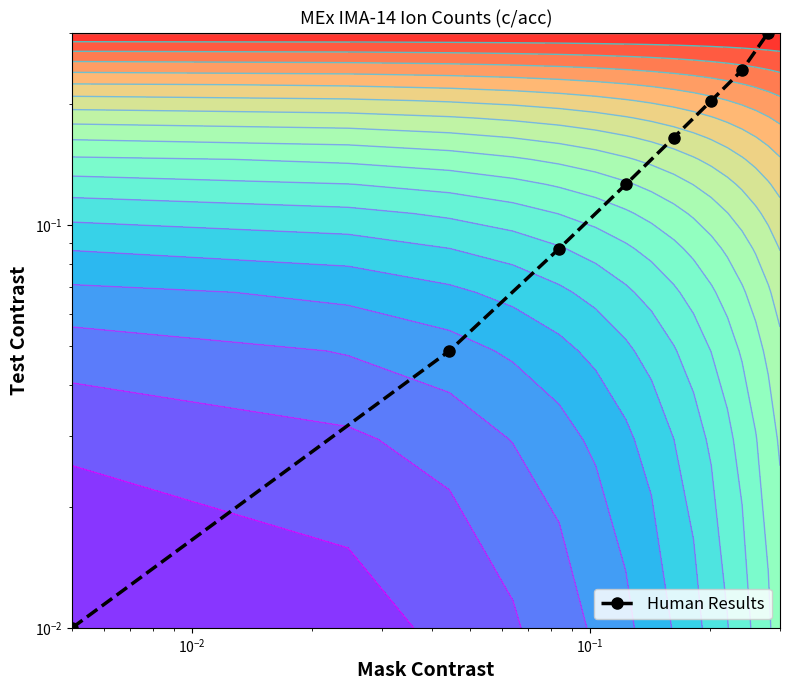

Reading right to left, transcribe all the data shown in this chart.

0.3	0.2	0.2	0.2	0.1	0.1	0.0	0.0